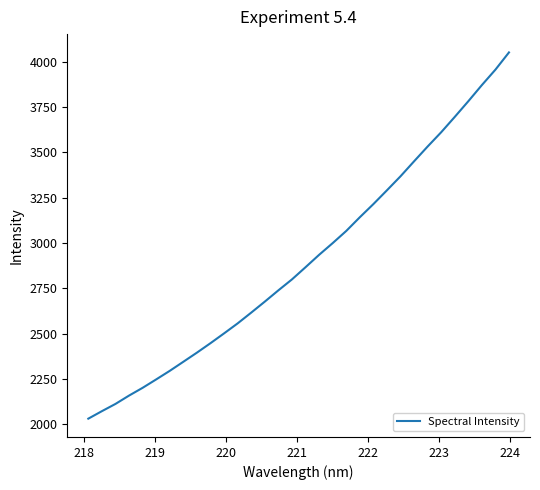

What is the difference between the maximum and second lowest values?

1977.5